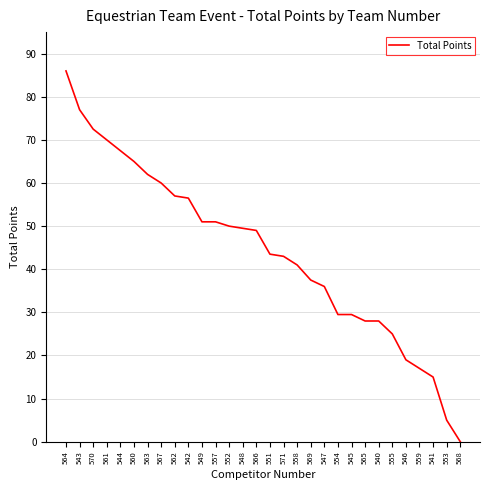

Which has a higher value, 568 or 542?

542